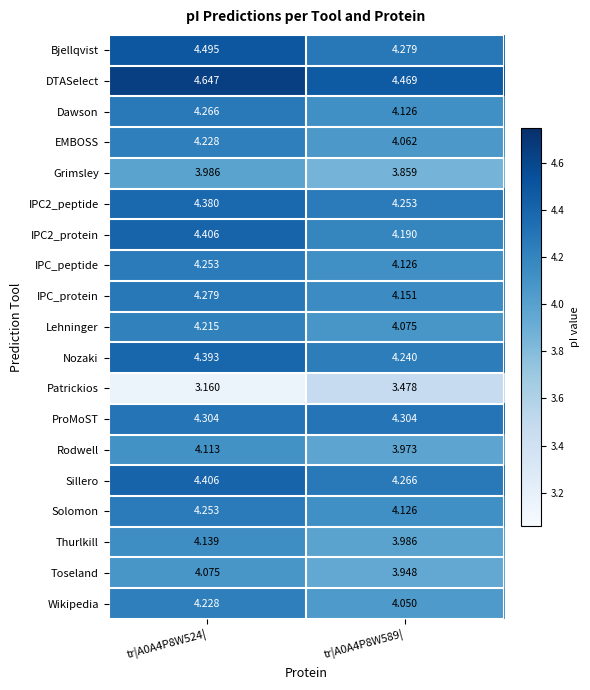

How many categories are shown in the chart?

2